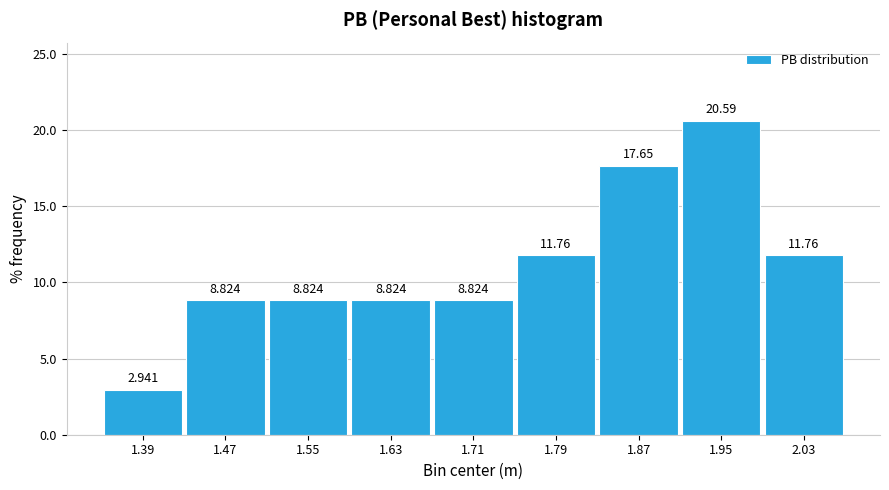

What is the height of the bar covering 1.43 to 1.51 on the x-axis?

8.824